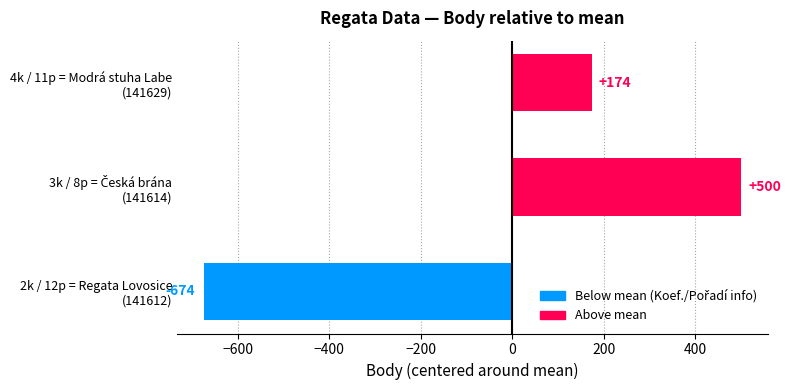

Reading bottom to top, extract all data points from this chart.

-674	500	174